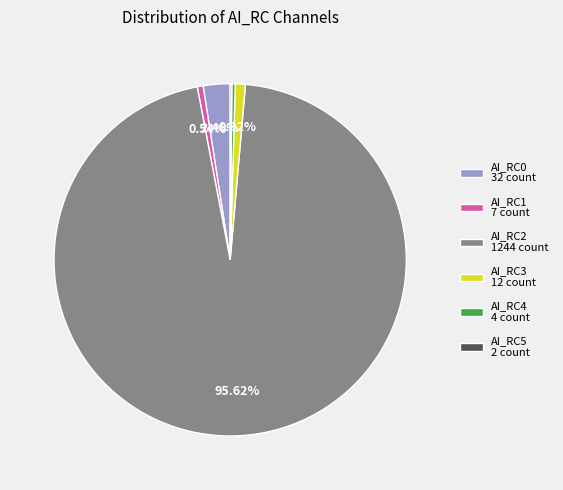

To the nearest percent, what is the difference between the largest and smallest slice percentages?

95%